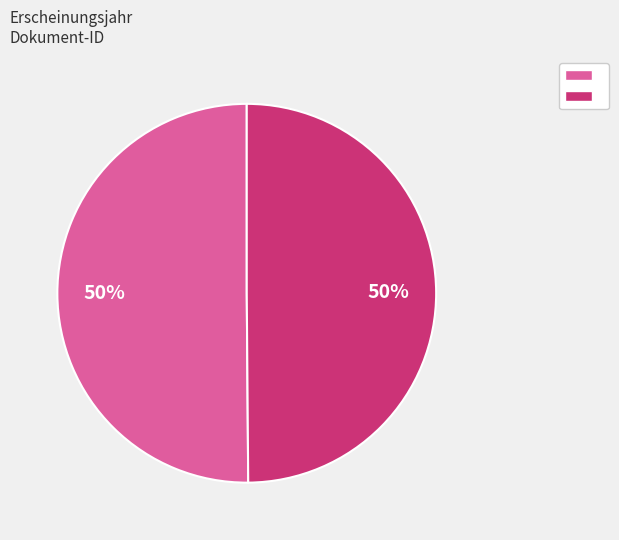

To the nearest percent, what is the average slice percentage?

50%